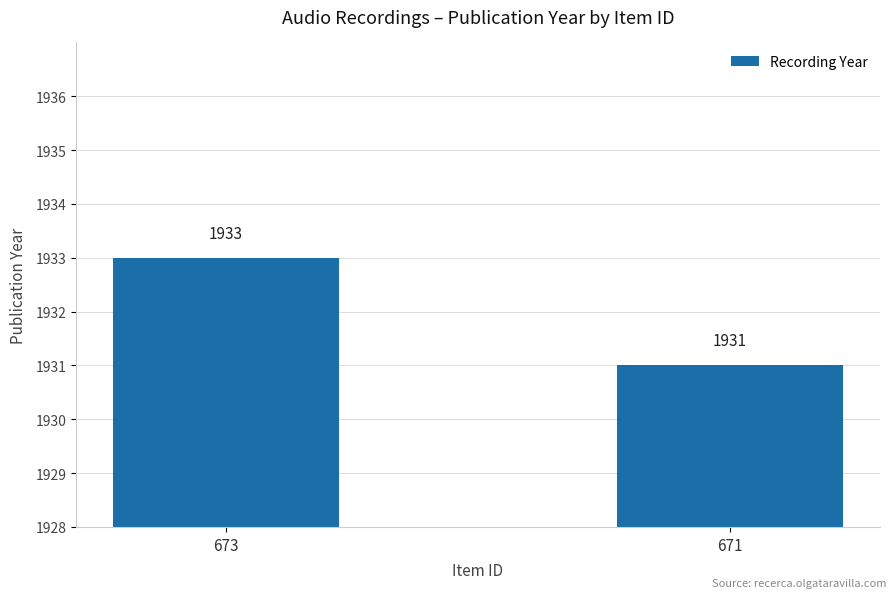

What is the sum of the values at 671 and 673?

3864